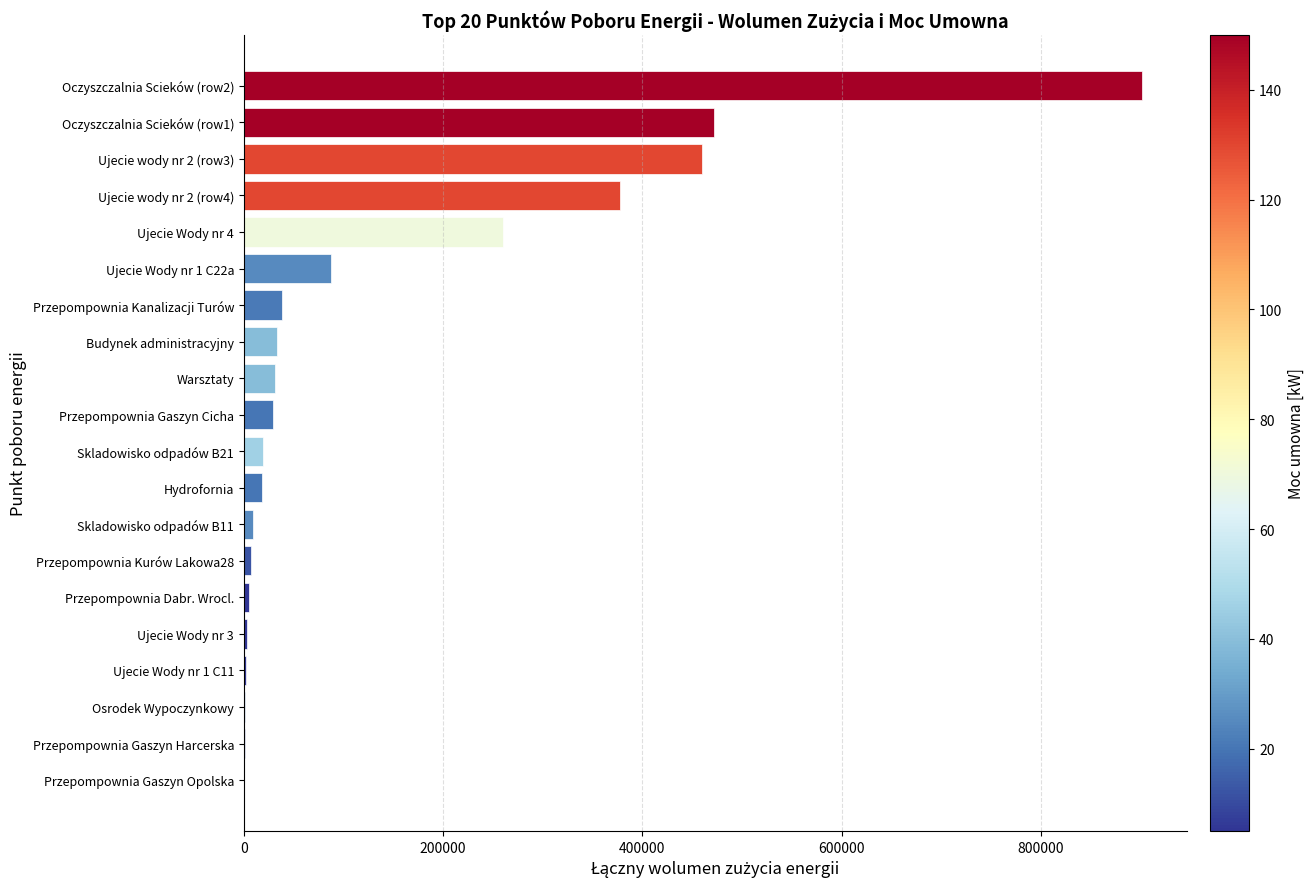

The value at Oczyszczalnia Scieków (row1) is 471750. True or false?

True